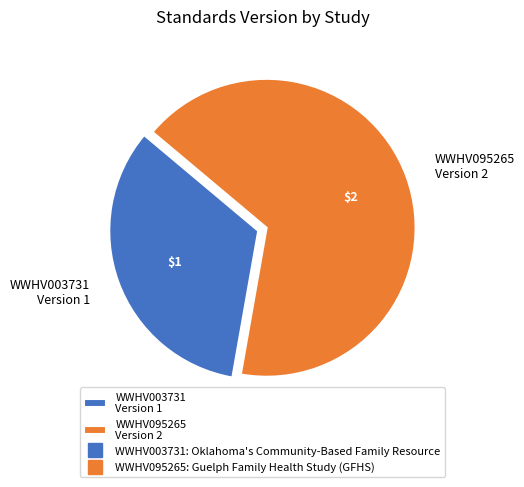

Is the sum of WWHV095265 and WWHV003731 greater than half?

Yes